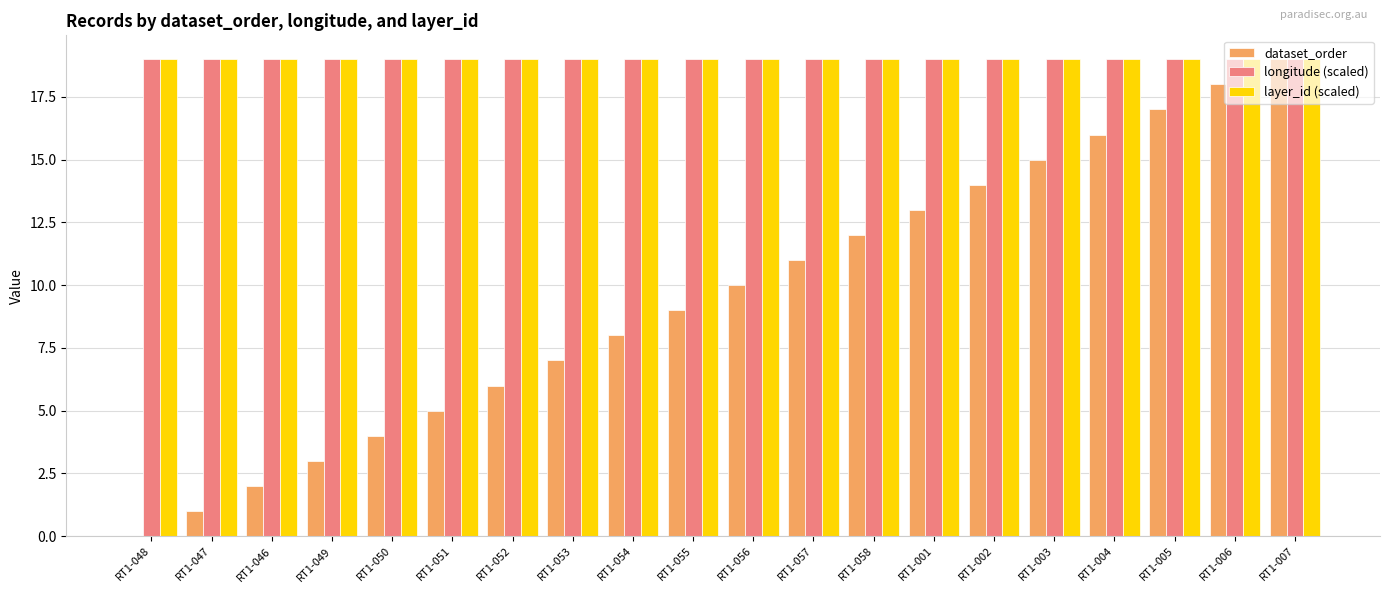

What is the sum of all longitude (scaled) values?

380